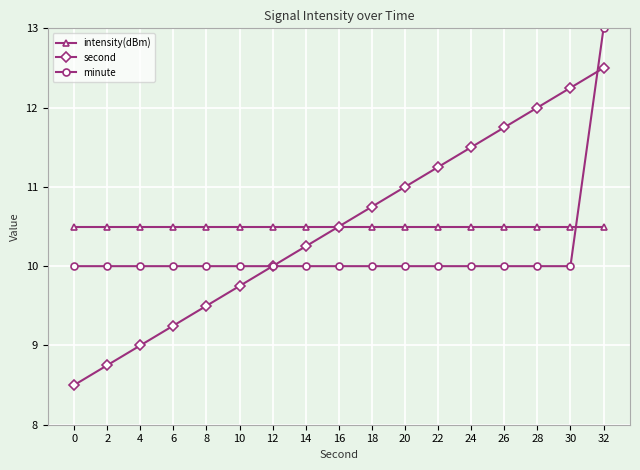

List the series in order of their peak value, lowest first.

intensity(dBm), second, minute